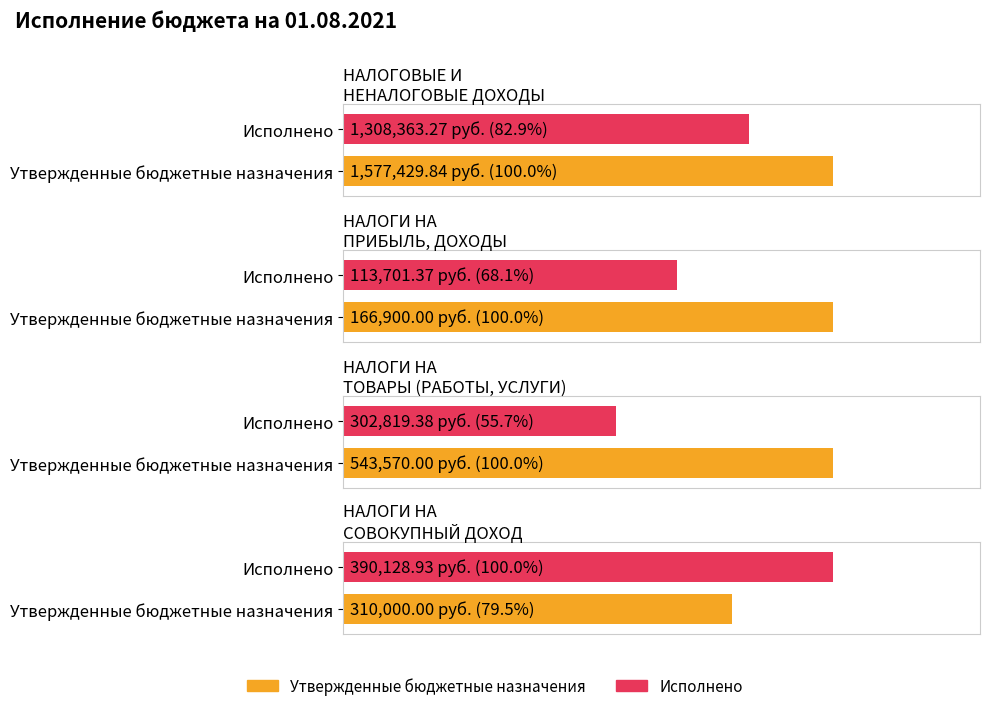

What is the value of the Утвержденные бюджетные назначения bar at the 3rd from the left?

543570.0